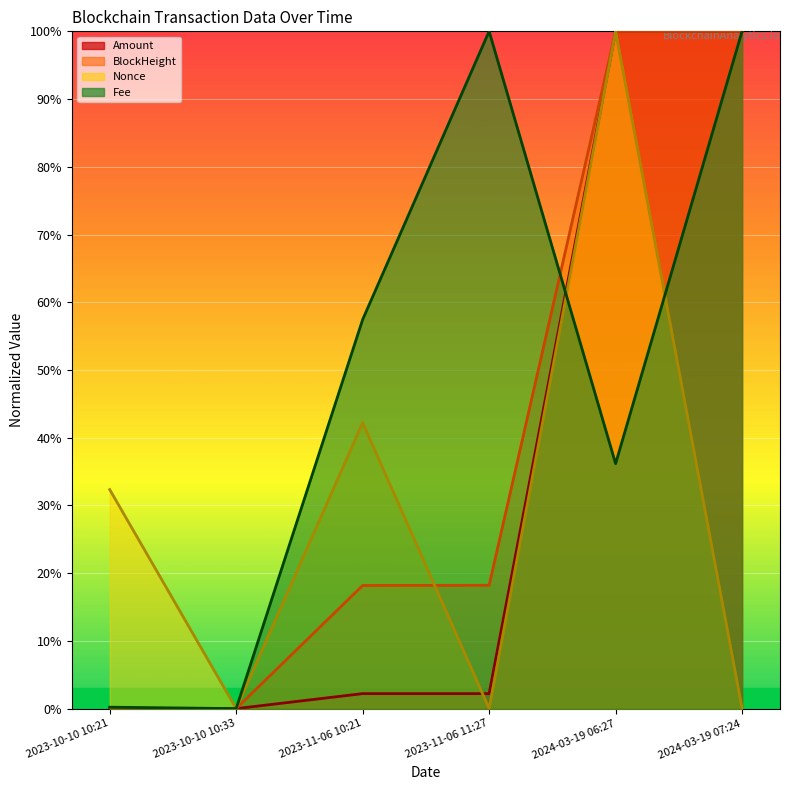

Rank the series by their average value, from lowest to highest.

Nonce, Amount, BlockHeight, Fee